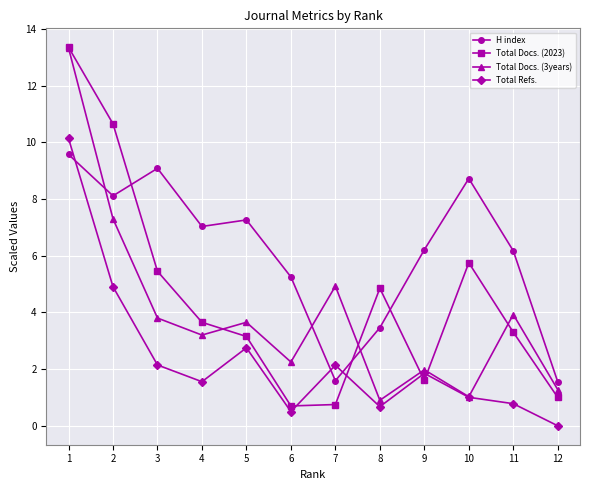

At 7, list the series in order from largest to smallest.

Total Docs. (3years), Total Refs., H index, Total Docs. (2023)